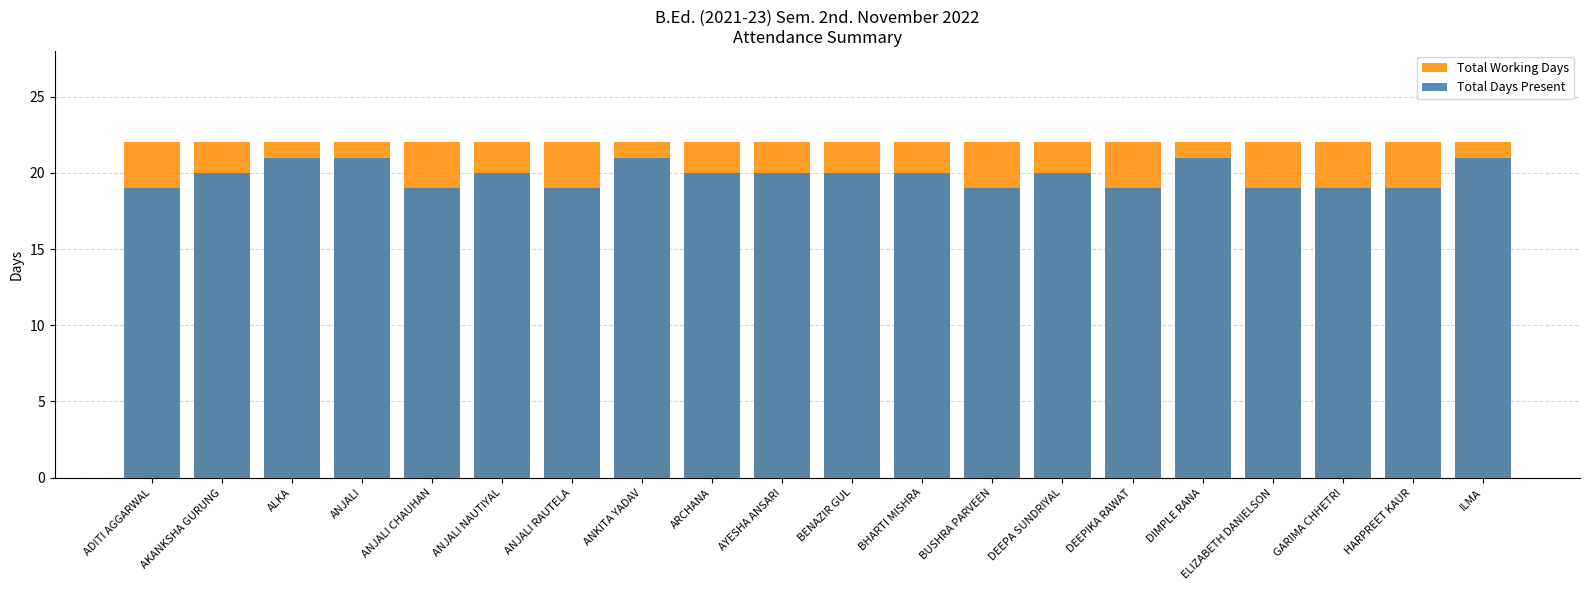

Is it true that Total Working Days equals 12 at DEEPA SUNDRIYAL?

False